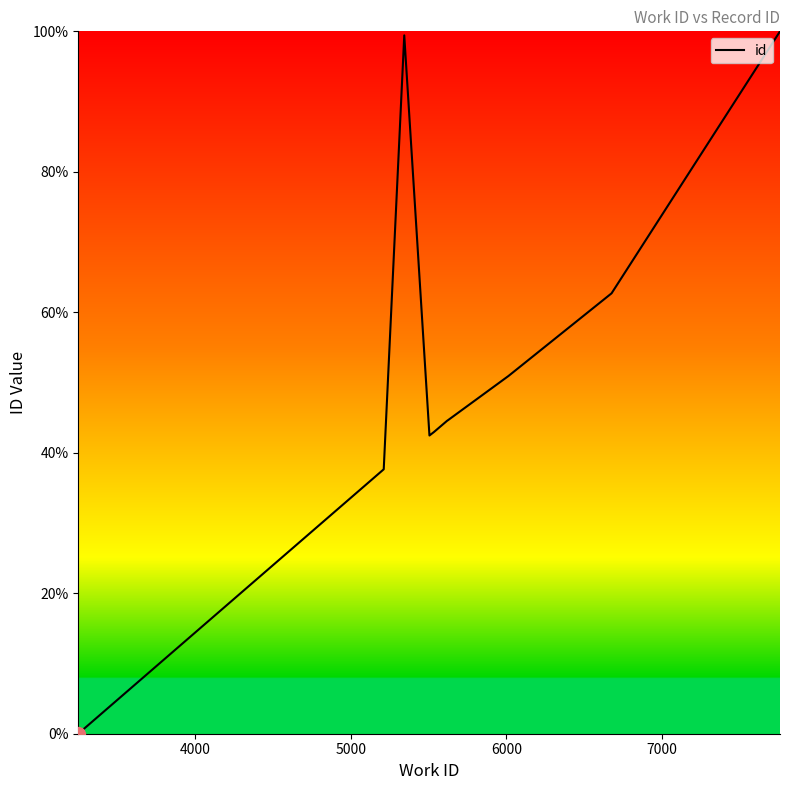

What is the average value?

52.5